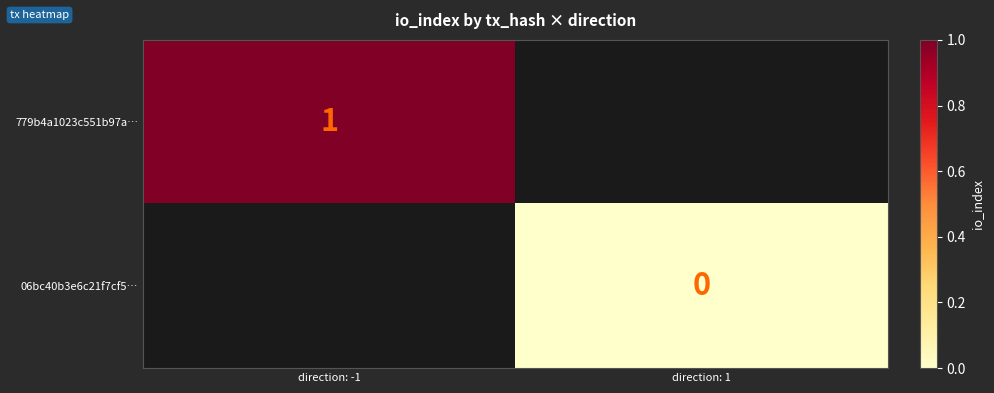

The value of 779b4a1023c551b97a… at direction: -1 is 0. True or false?

False